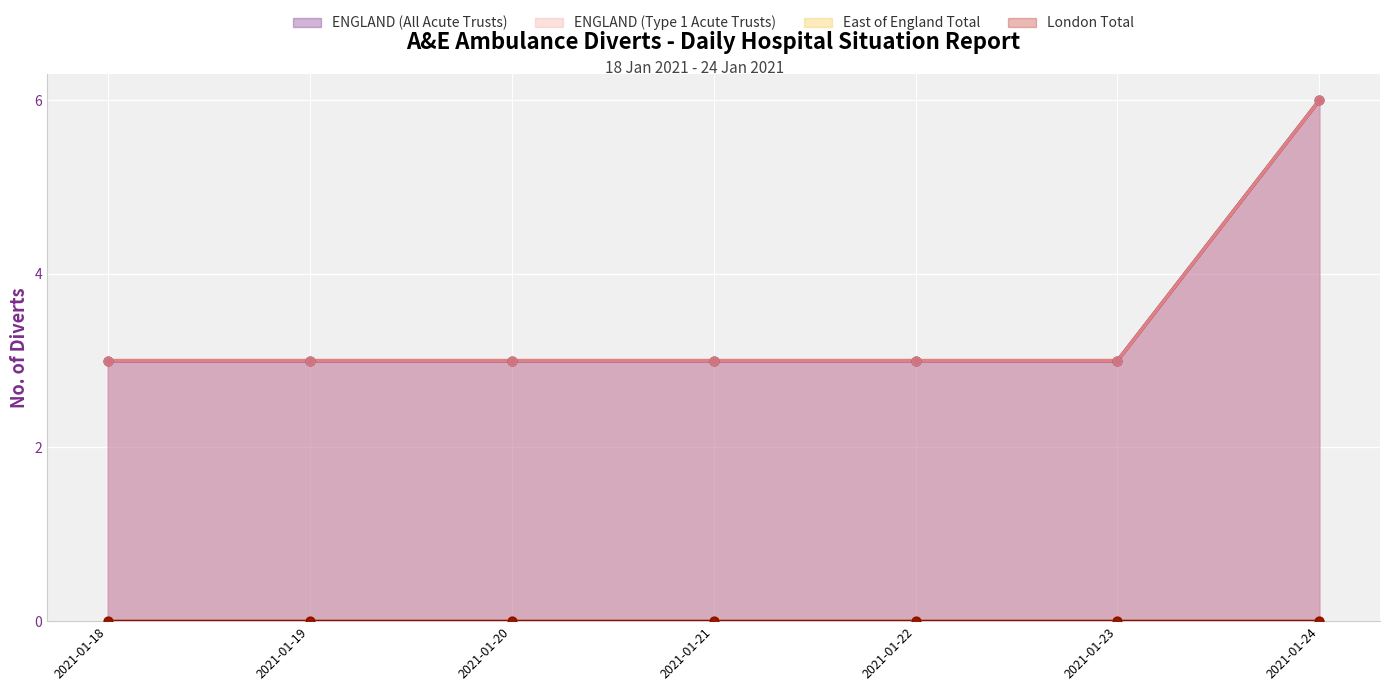

At which category is the sum across all series the highest?

2021-01-24